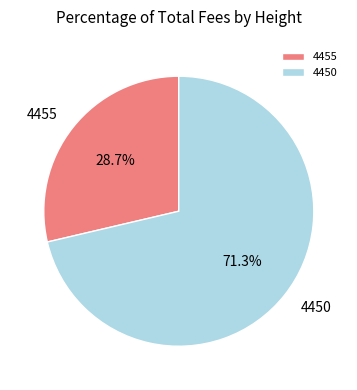

Rank the categories by value from highest to lowest.

4450, 4455